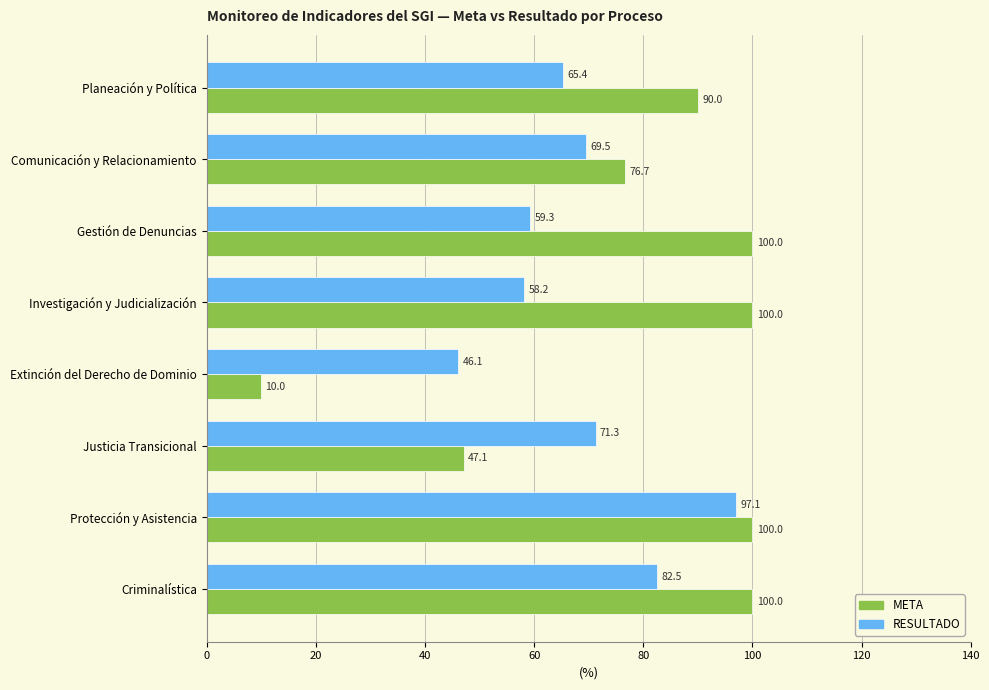

Which series has the largest total across all categories?

META